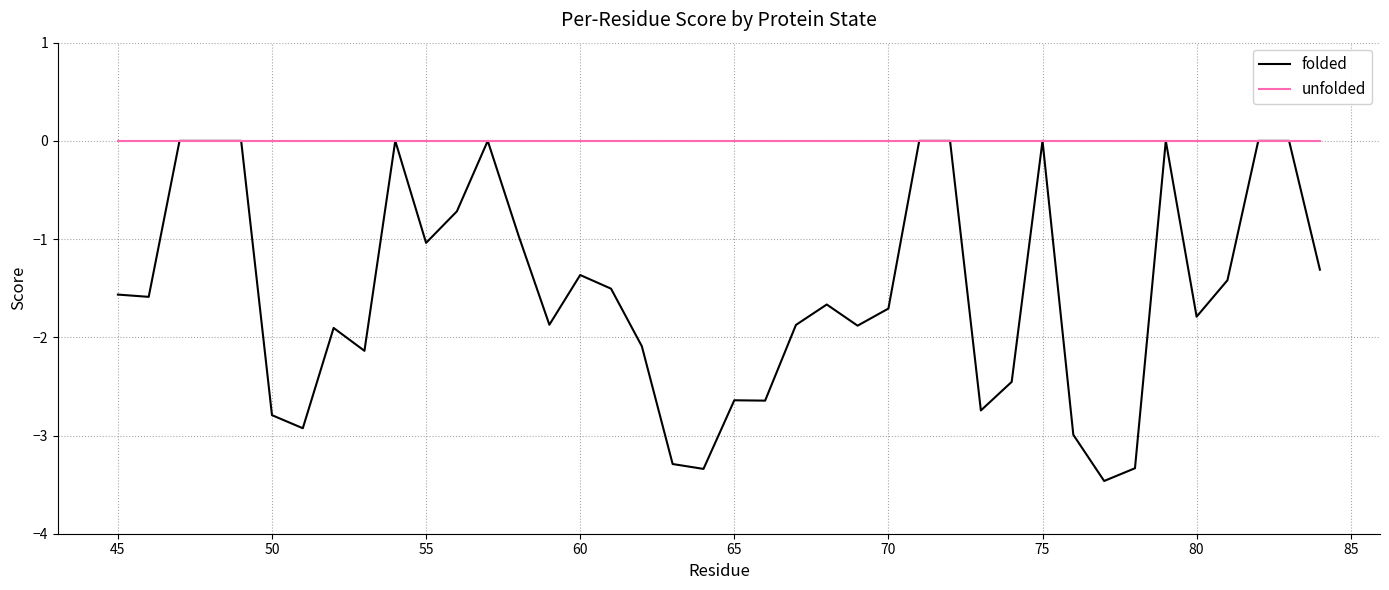

List the series in order of their overall mean, highest first.

unfolded, folded